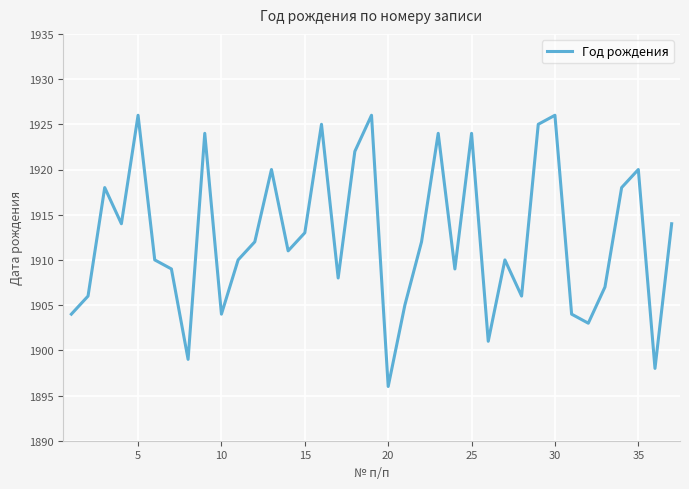

What is the maximum value shown in the chart?

1926